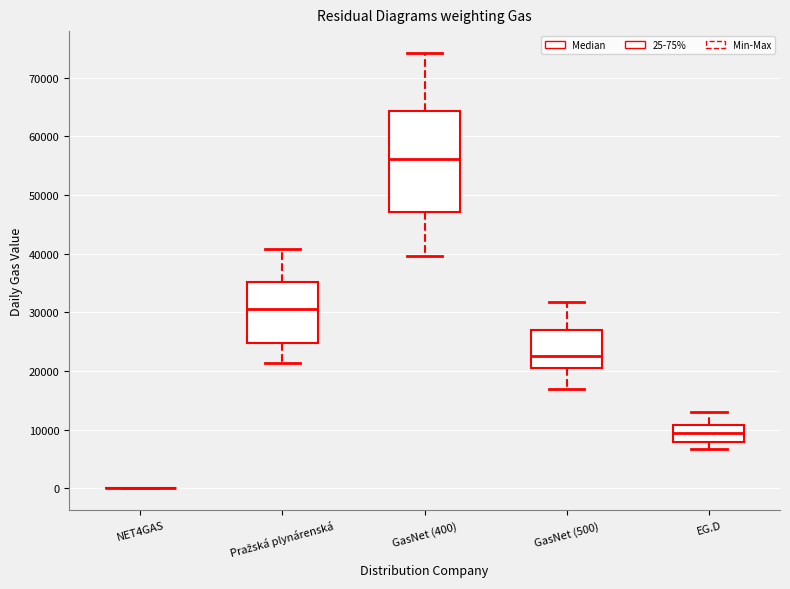

Comparing the boxes themselves (not the whiskers), which one is the tallest?

GasNet (400)